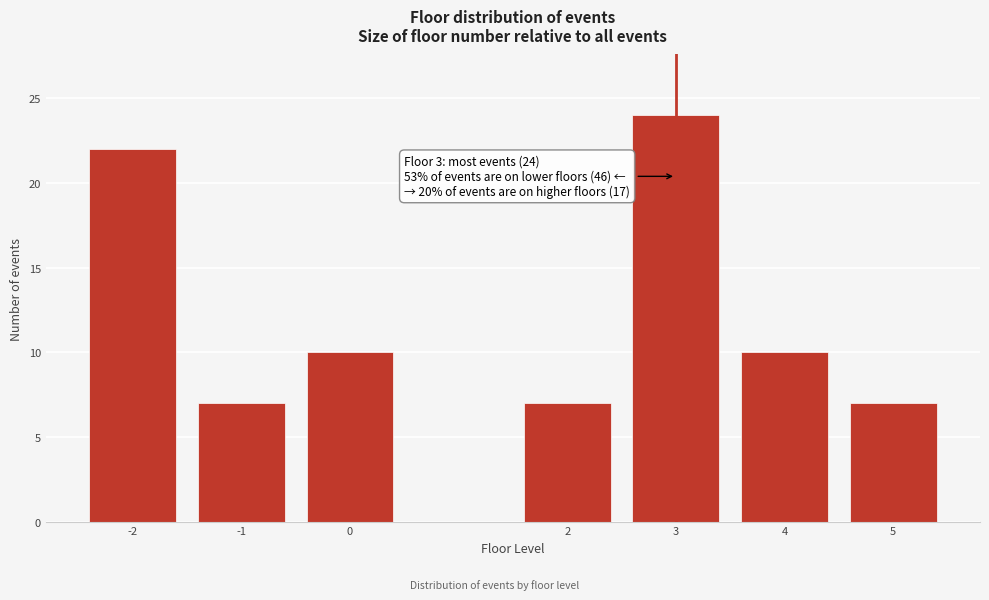

Reading left to right, extract all data points from this chart.

22	7	10	7	24	10	7